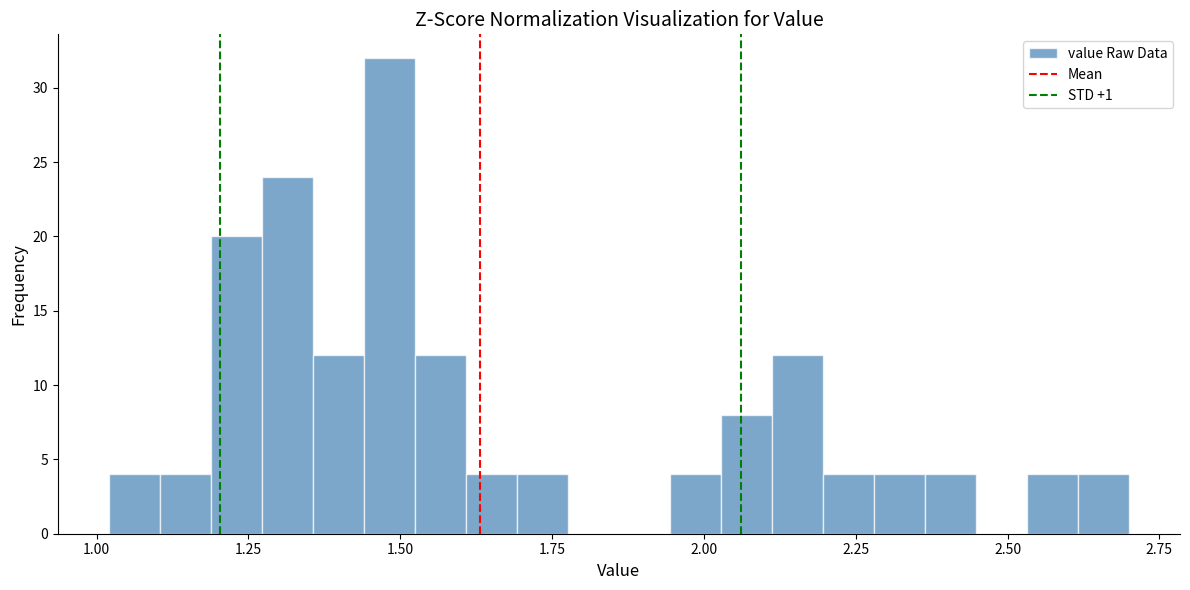

Around what value on the x-axis is the tallest bar? Give the approximate position of its centre, as read against the axis.

1.50